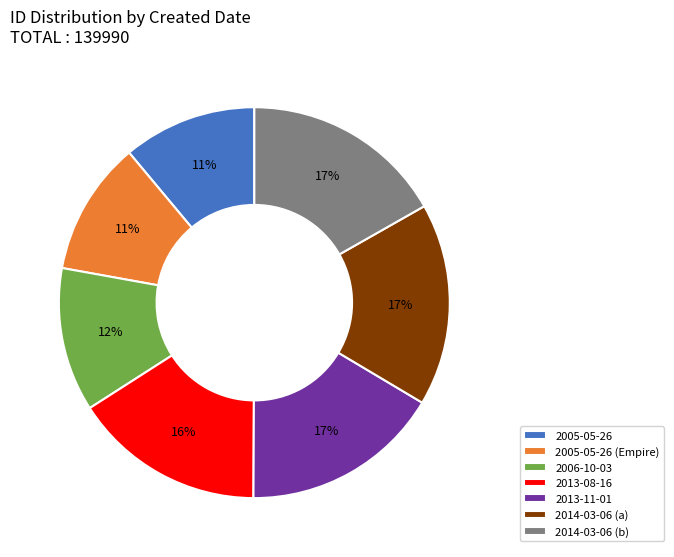

Is it true that 2006-10-03 is 21% of the pie?

False